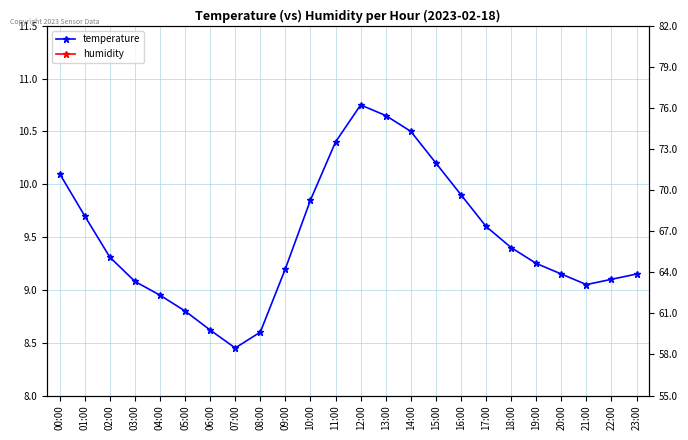

What are all the series names shown in the legend?

temperature, humidity